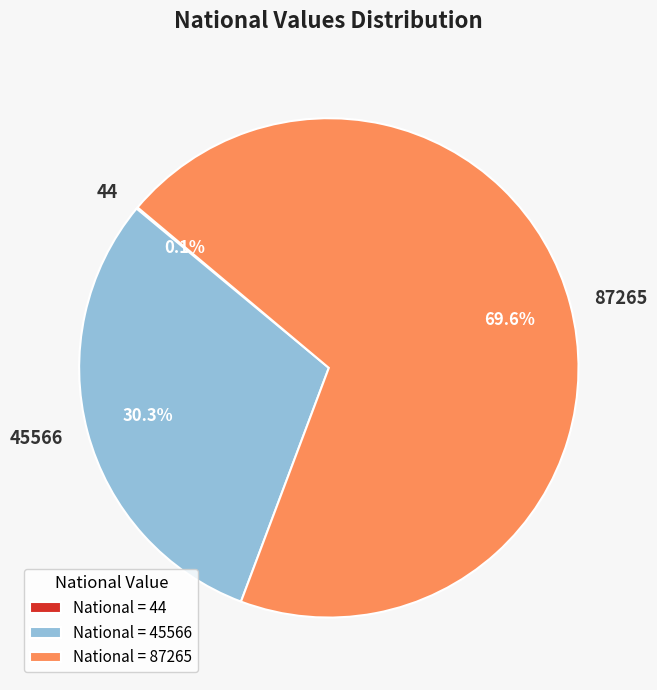

Combined, do 87265 and 45566 account for over 50%?

Yes